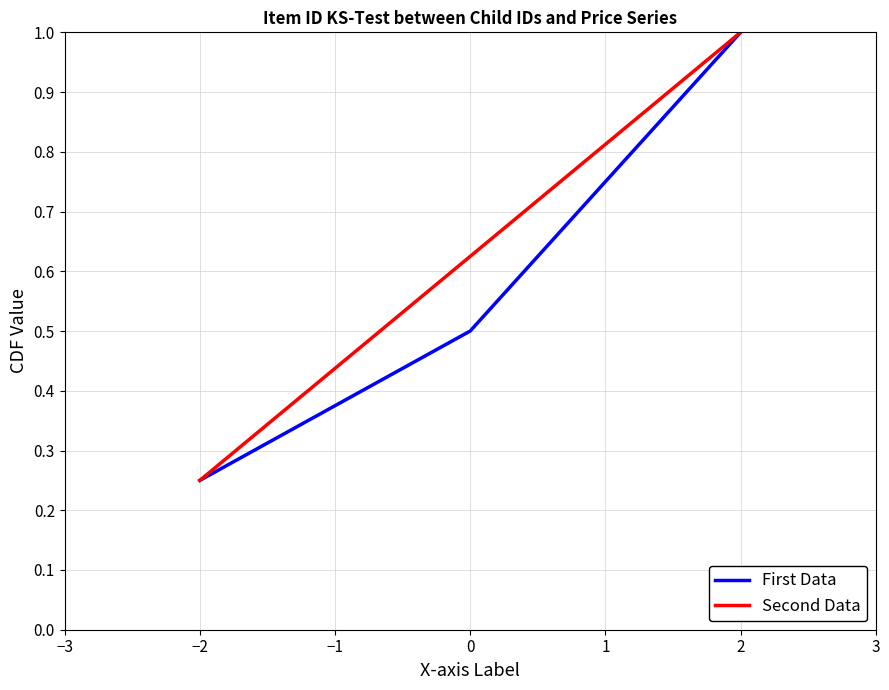

Rank the categories by First Data value from highest to lowest.

2, 1, 0, −2